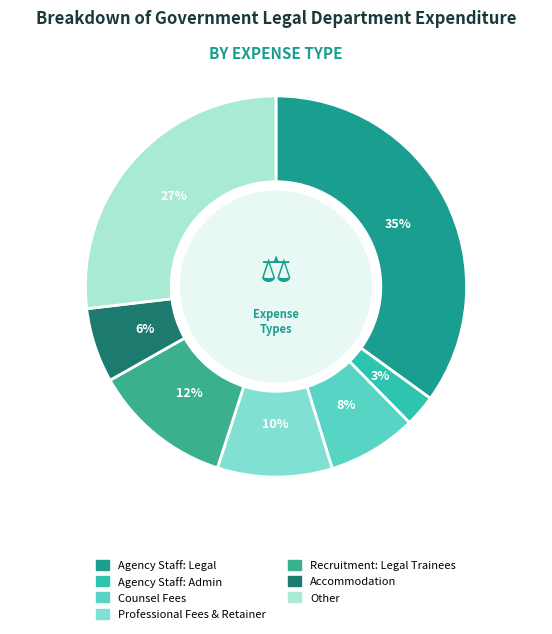

Is Other the majority of the pie?

No